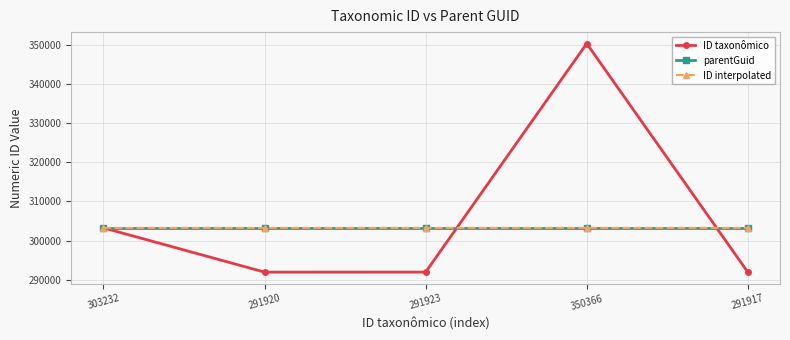

Which series has the largest total across all categories?

ID taxonômico